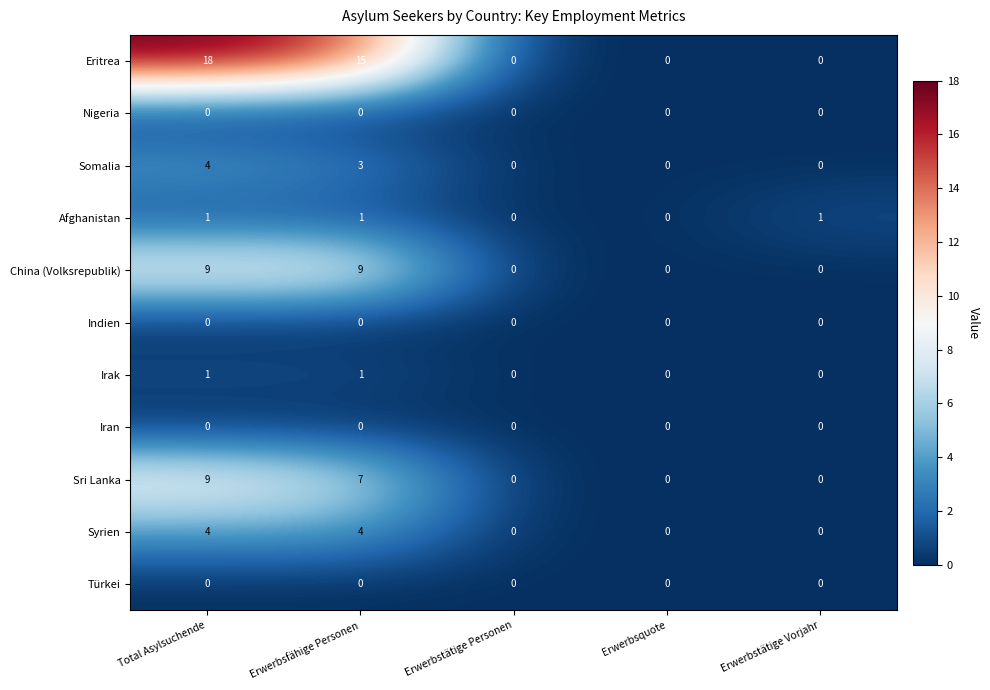

What is the difference between the highest and lowest values at Erwerbsfähige Personen?

15